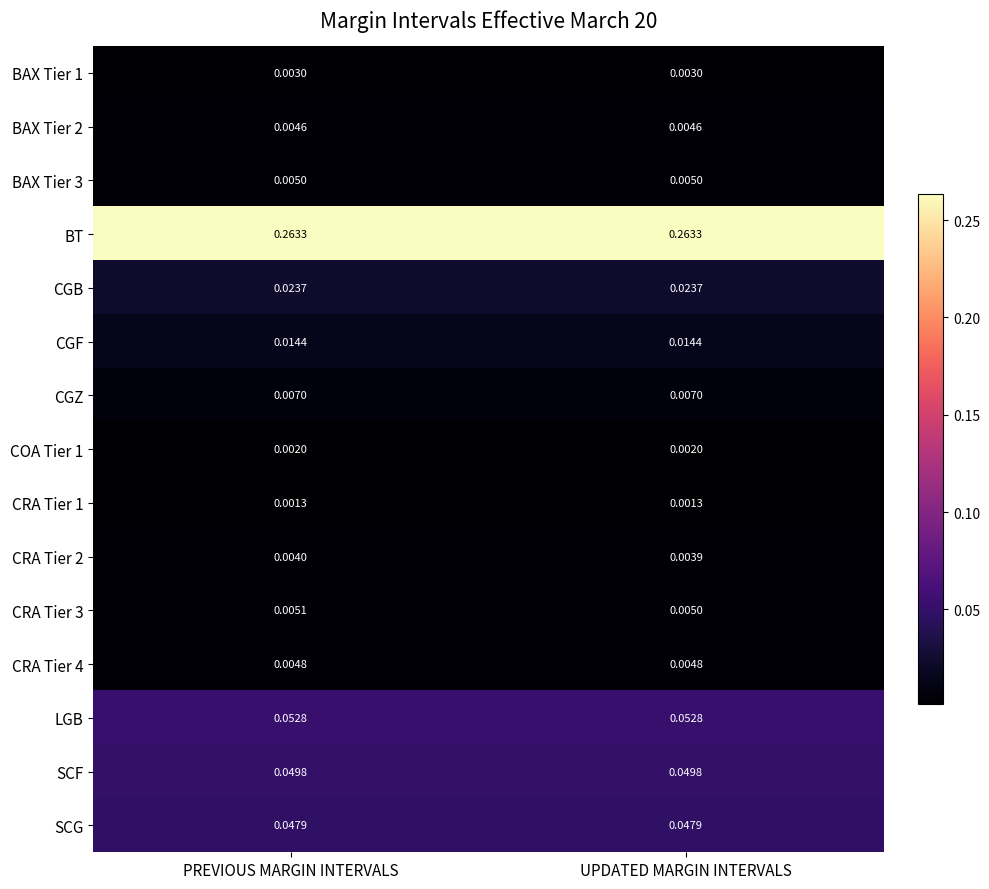

Rank the series by their maximum value, from lowest to highest.

CRA Tier 1, COA Tier 1, BAX Tier 1, CRA Tier 2, BAX Tier 2, CRA Tier 4, BAX Tier 3, CRA Tier 3, CGZ, CGF, CGB, SCG, SCF, LGB, BT